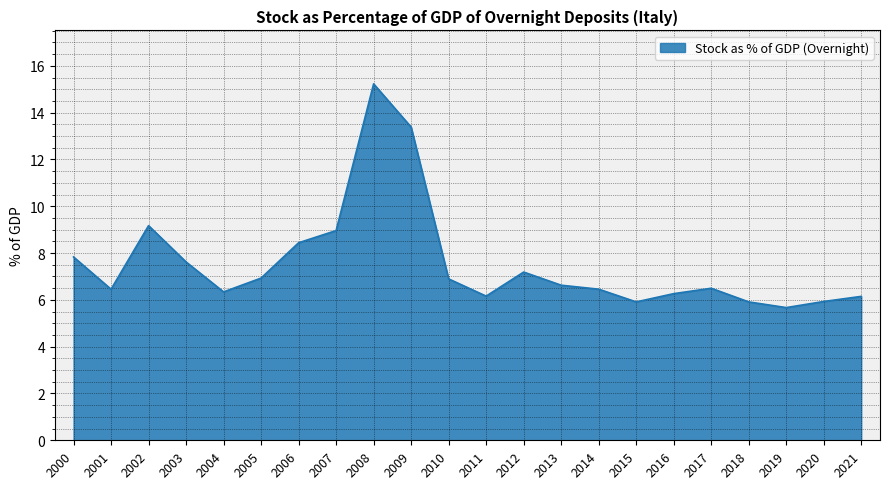

True or false: there are more than 0 points higher than both neighbors.

True